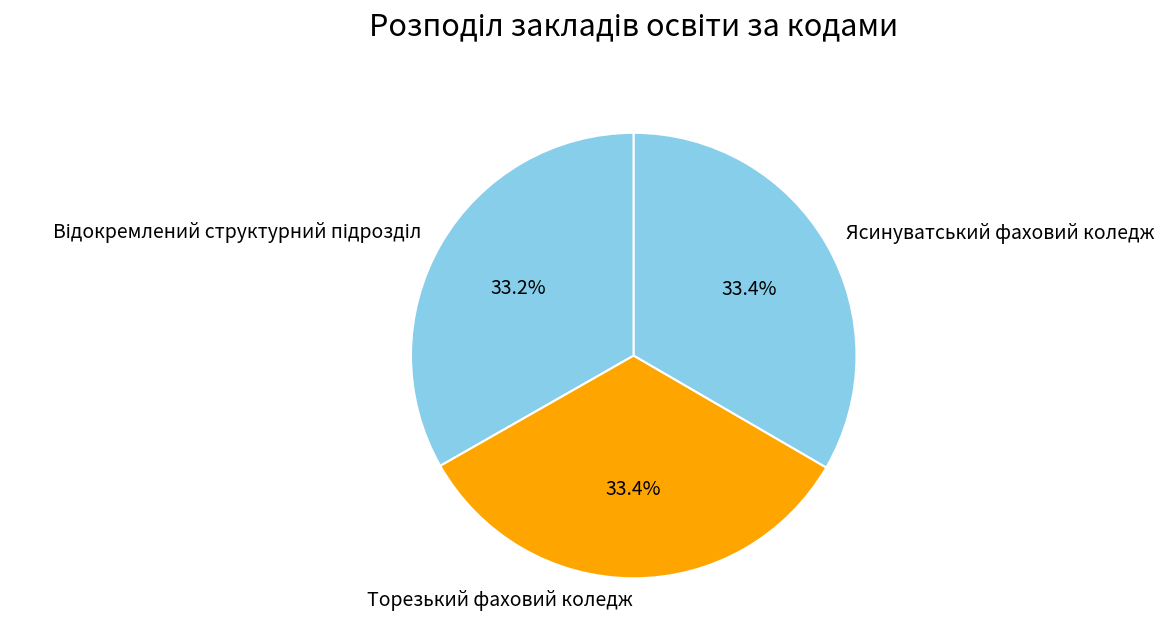

Count the number of slices in the pie.

3